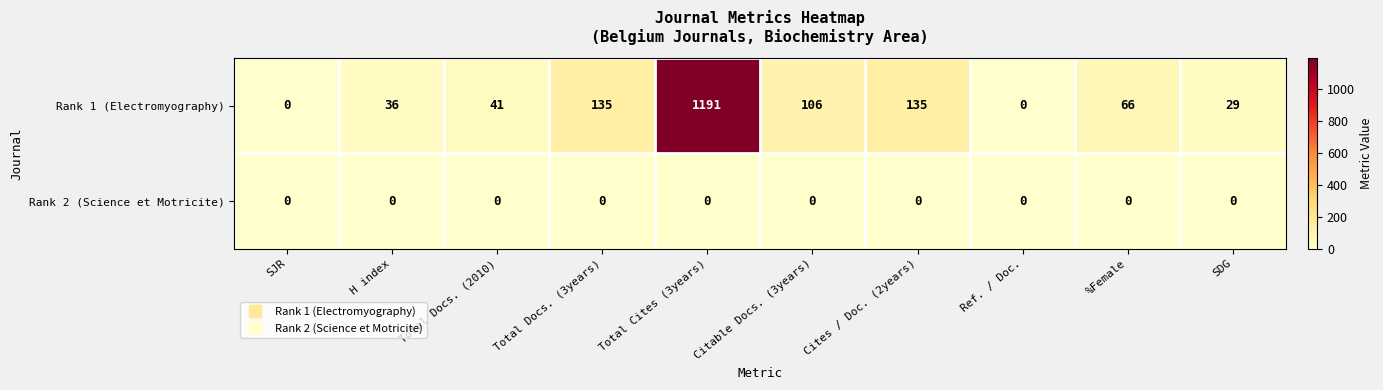

Which series has the widest spread of values?

Rank 1 (Electromyography)